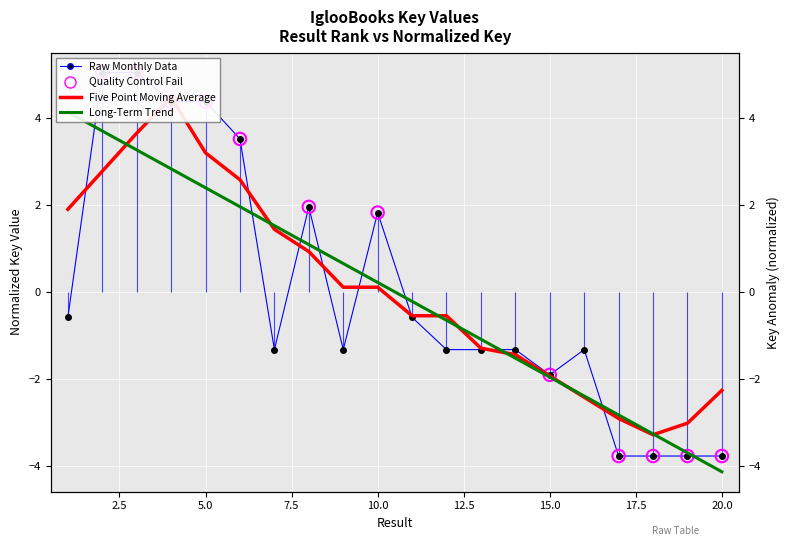

What is the change in value from 6 to 12?

-4.8